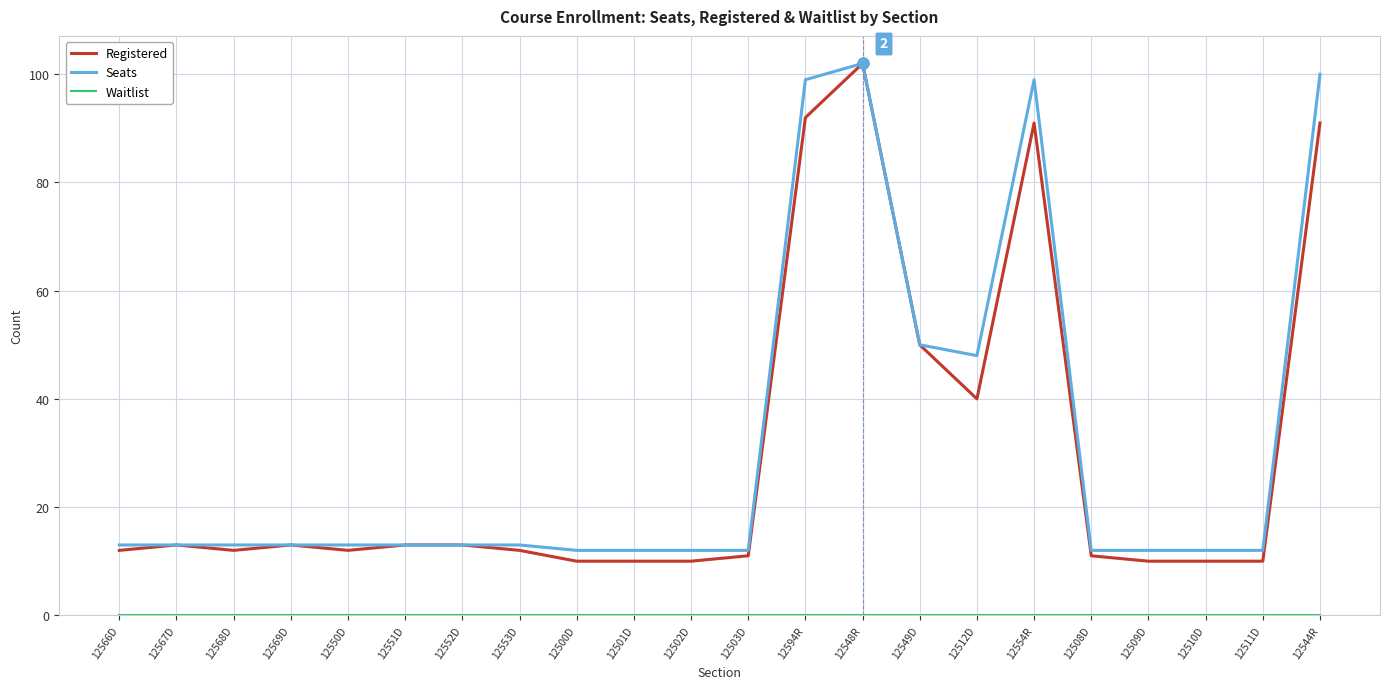

What is the difference between the highest and lowest values at 12566D?

13